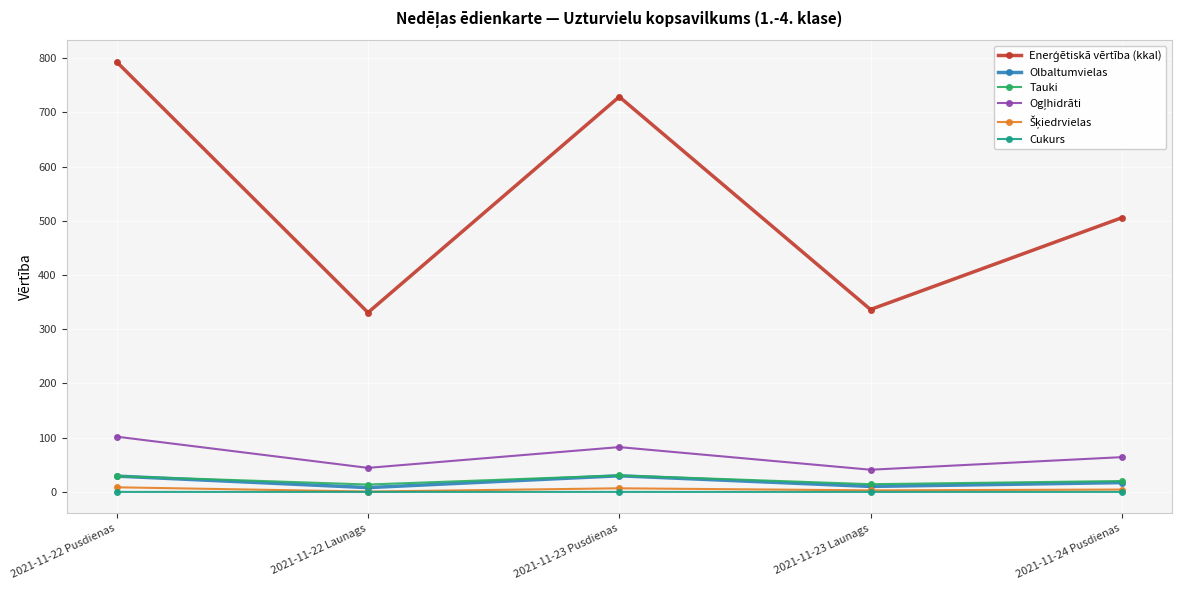

At which category does the chart reach its peak across all series?

2021-11-22 Pusdienas